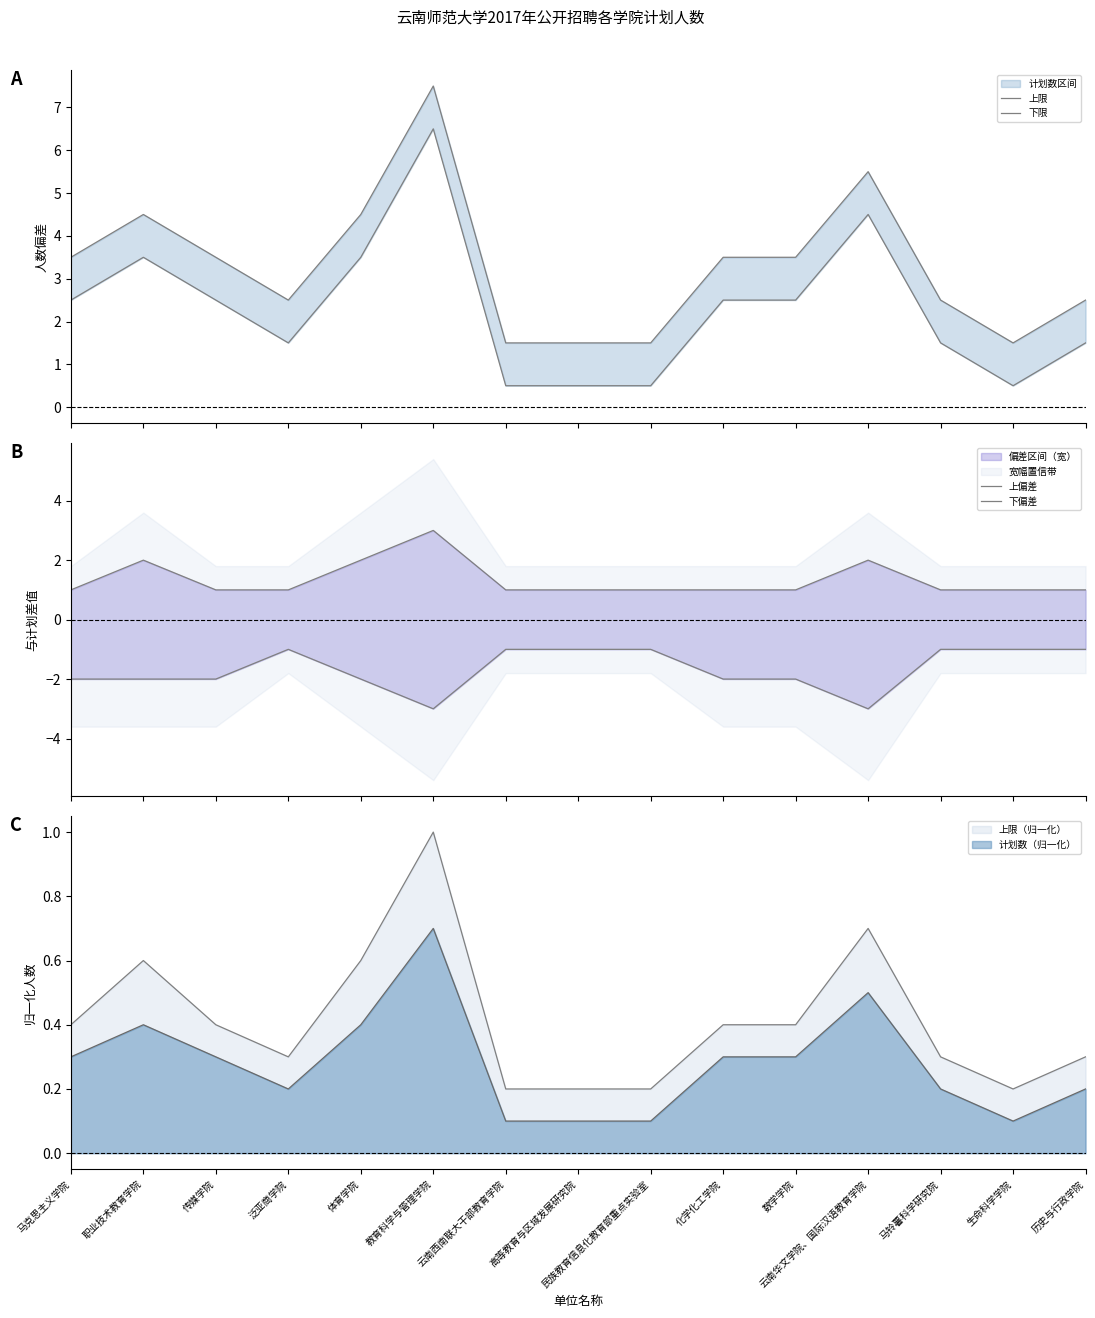

Rank the series at 数学学院 from highest to lowest value.

上限, 下限, 上偏差, 下偏差